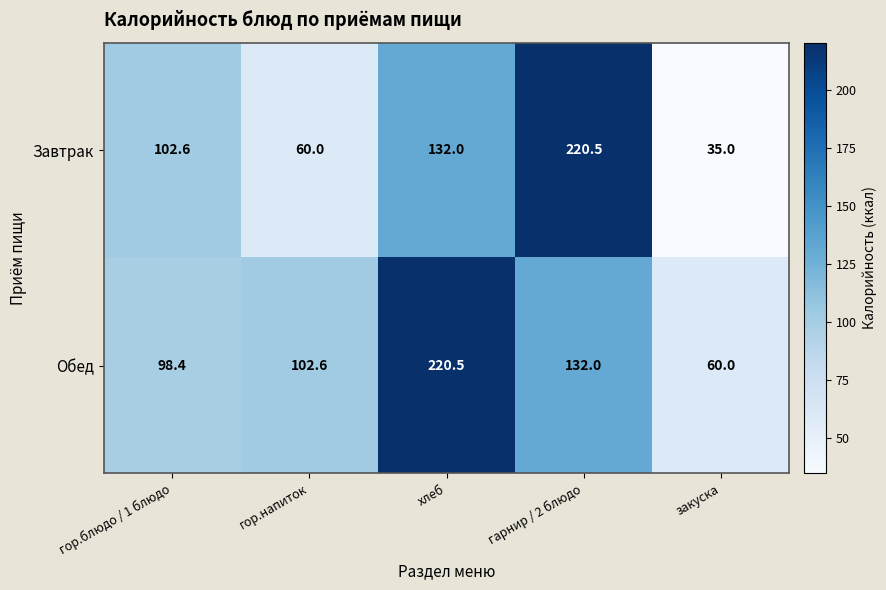

What is the difference between the highest and lowest values at хлеб?

88.5